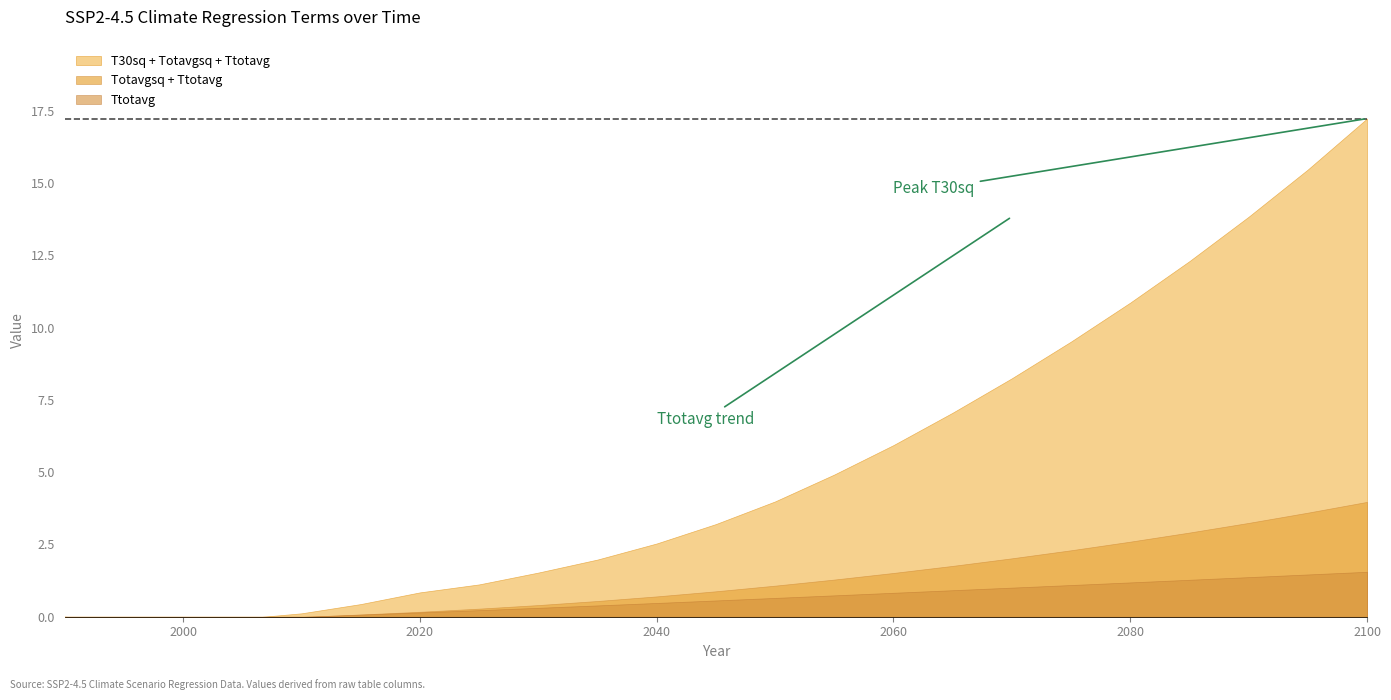

At which label does Totavgsq reach its peak?

2100